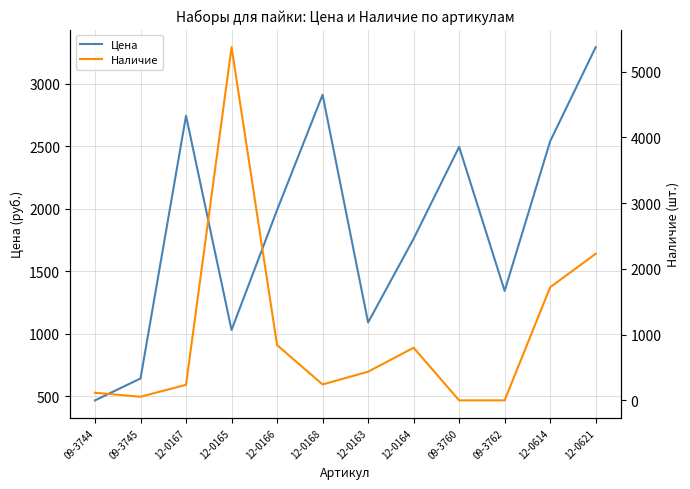

At how many categories does at least one series exceed 4984?

1